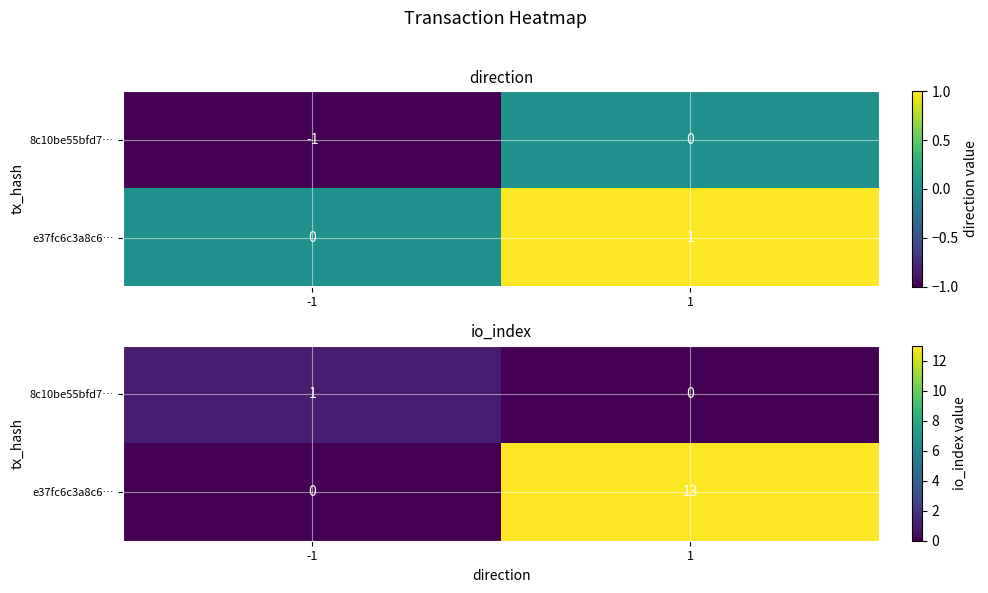

What is the spread (max minus min) of values at -1?

1